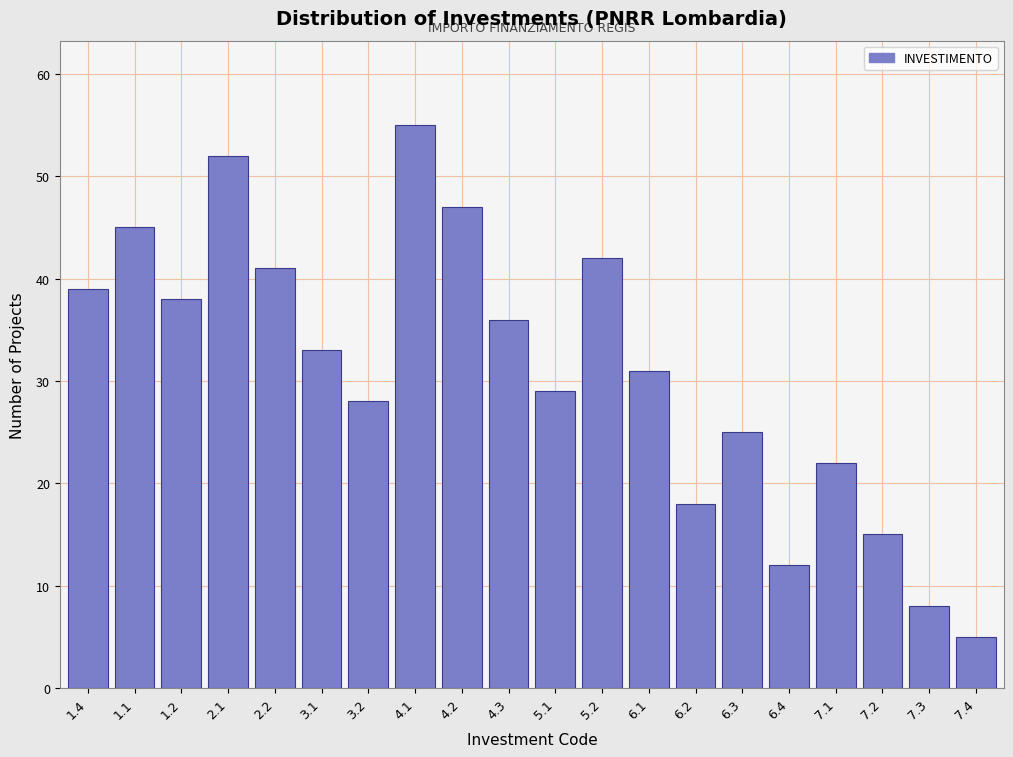

Reading left to right, transcribe all the data shown in this chart.

1.4=39	1.1=45	1.2=38	2.1=52	2.2=41	3.1=33	3.2=28	4.1=55	4.2=47	4.3=36	5.1=29	5.2=42	6.1=31	6.2=18	6.3=25	6.4=12	7.1=22	7.2=15	7.3=8	7.4=5